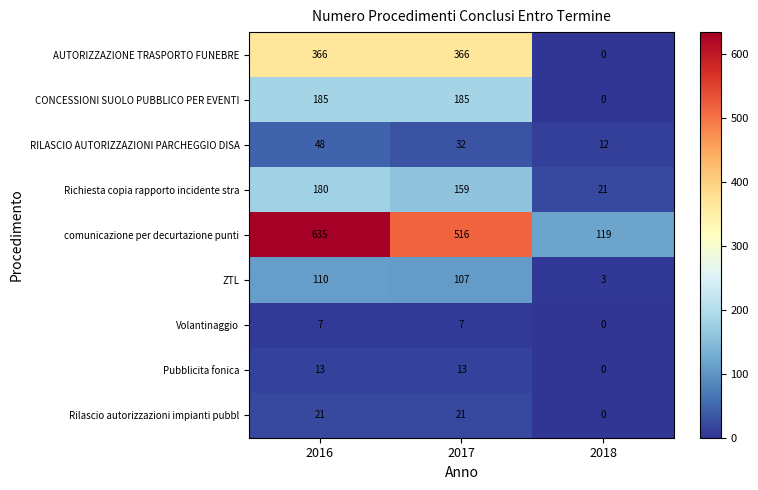

Is it true that AUTORIZZAZIONE TRASPORTO FUNEBRE equals 188 at 2018?

False